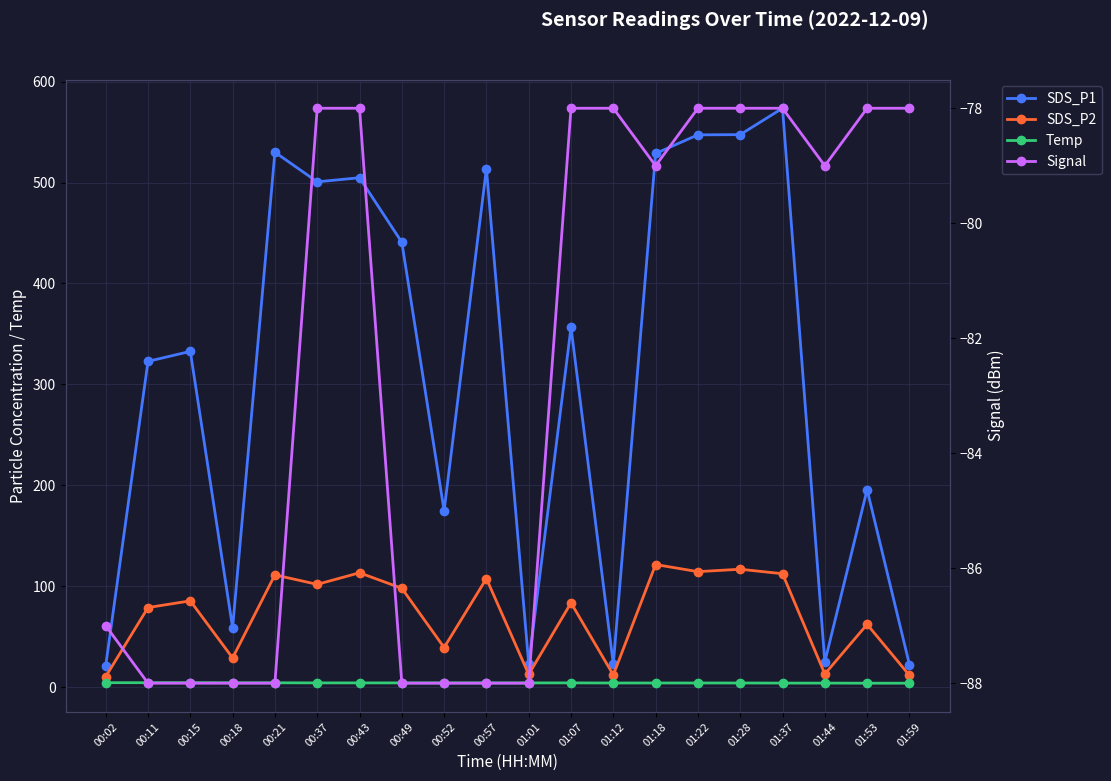

Reading left to right, transcribe all the data shown in this chart.

SDS_P1: 21.6	322.9	332.8	59.0	530.0	500.7	504.7	440.8	174.9	513.8	23.3	356.6	22.9	528.8	547.2	547.4	573.5	25.2	195.8	22.7
SDS_P2: 10.7	79.1	85.7	29.2	111.5	102.1	113.5	98.2	39.5	107.8	12.9	83.8	12.4	121.7	114.7	117.0	112.6	13.3	62.5	12.0
Temp: 4.7	4.7	4.7	4.6	4.6	4.5	4.5	4.5	4.5	4.5	4.5	4.5	4.4	4.4	4.4	4.4	4.3	4.3	4.2	4.2
Signal: -87.0	-88.0	-88.0	-88.0	-88.0	-78.0	-78.0	-88.0	-88.0	-88.0	-88.0	-78.0	-78.0	-79.0	-78.0	-78.0	-78.0	-79.0	-78.0	-78.0